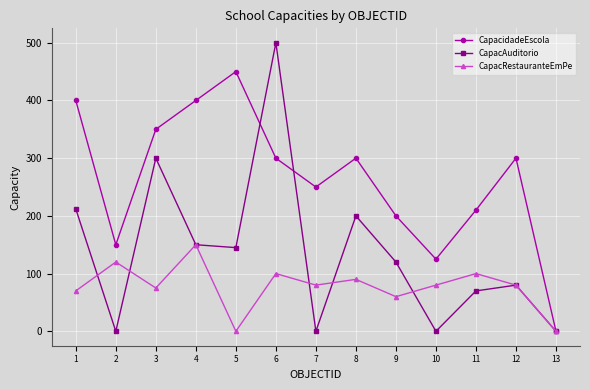

What is the total value across all series at 10?

205